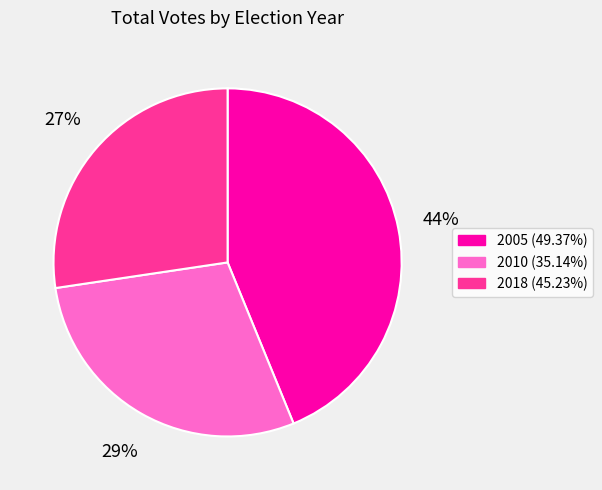

How many segments does this pie chart have?

3